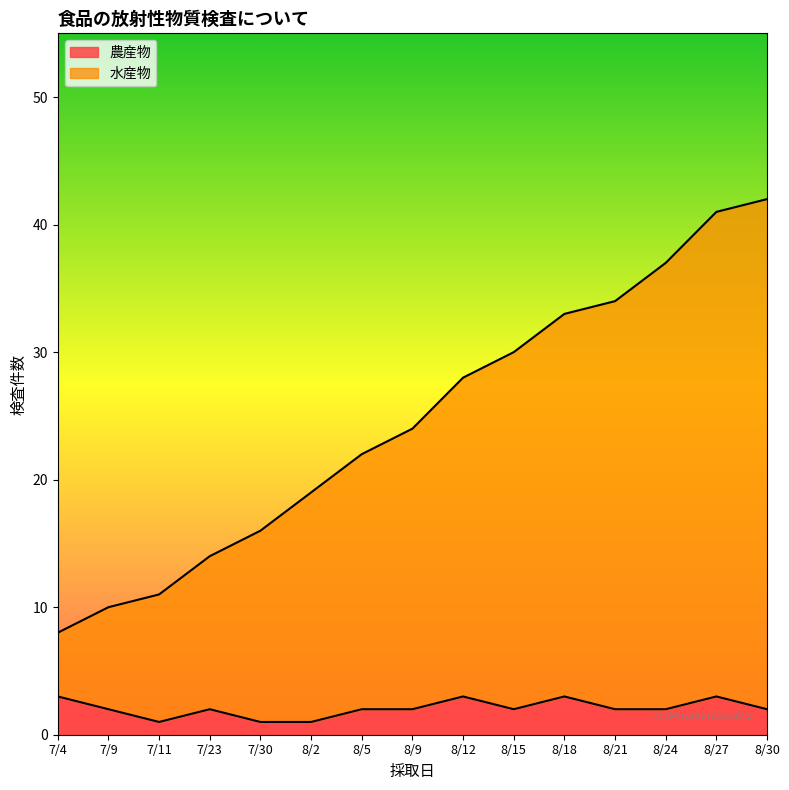

At which label is the value closest to 25?

8/9